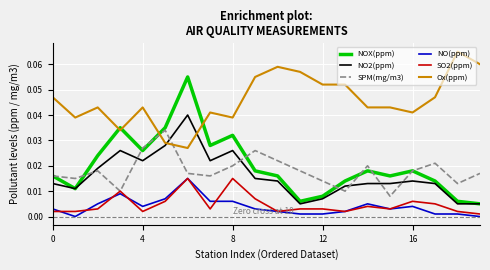

How many lines are shown in the chart?

6